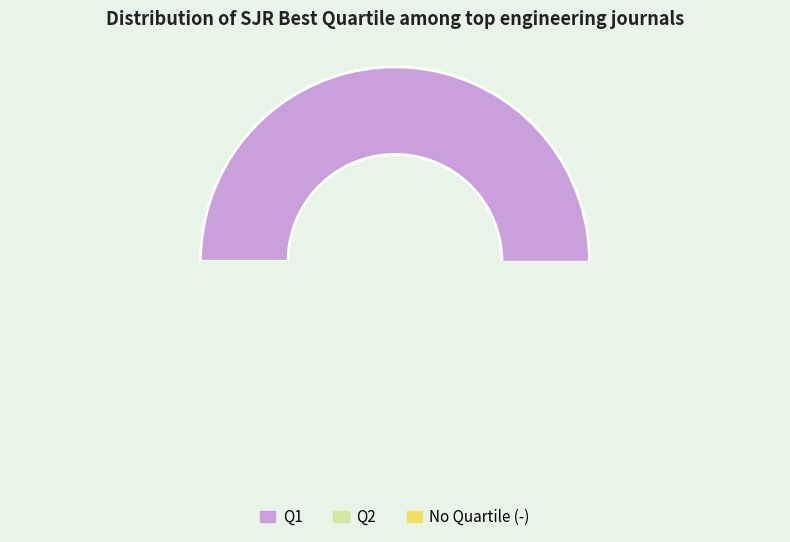

How many slices are in this pie chart?

3